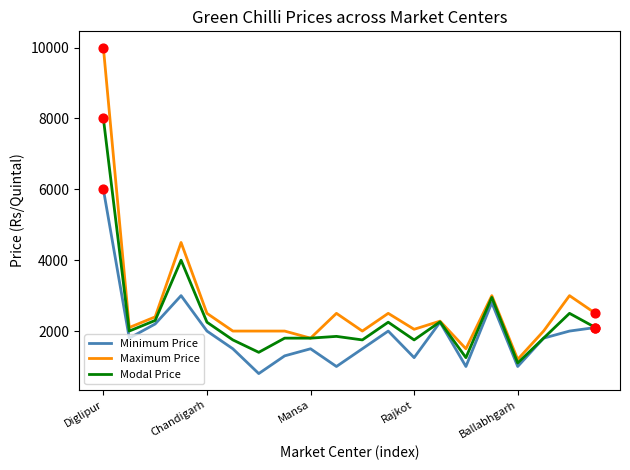

At how many categories does at least one series exceed 1106?

20